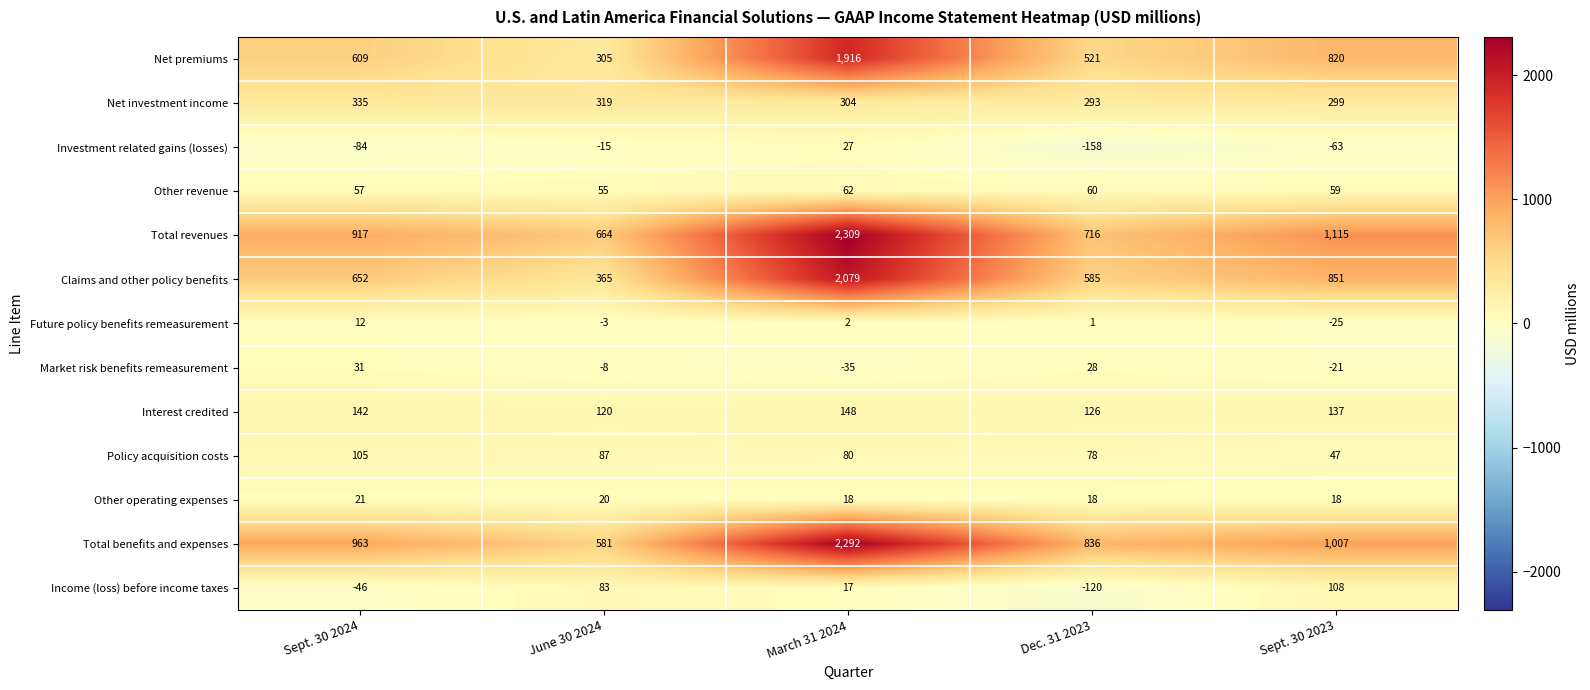

How many data points does each series have?

5